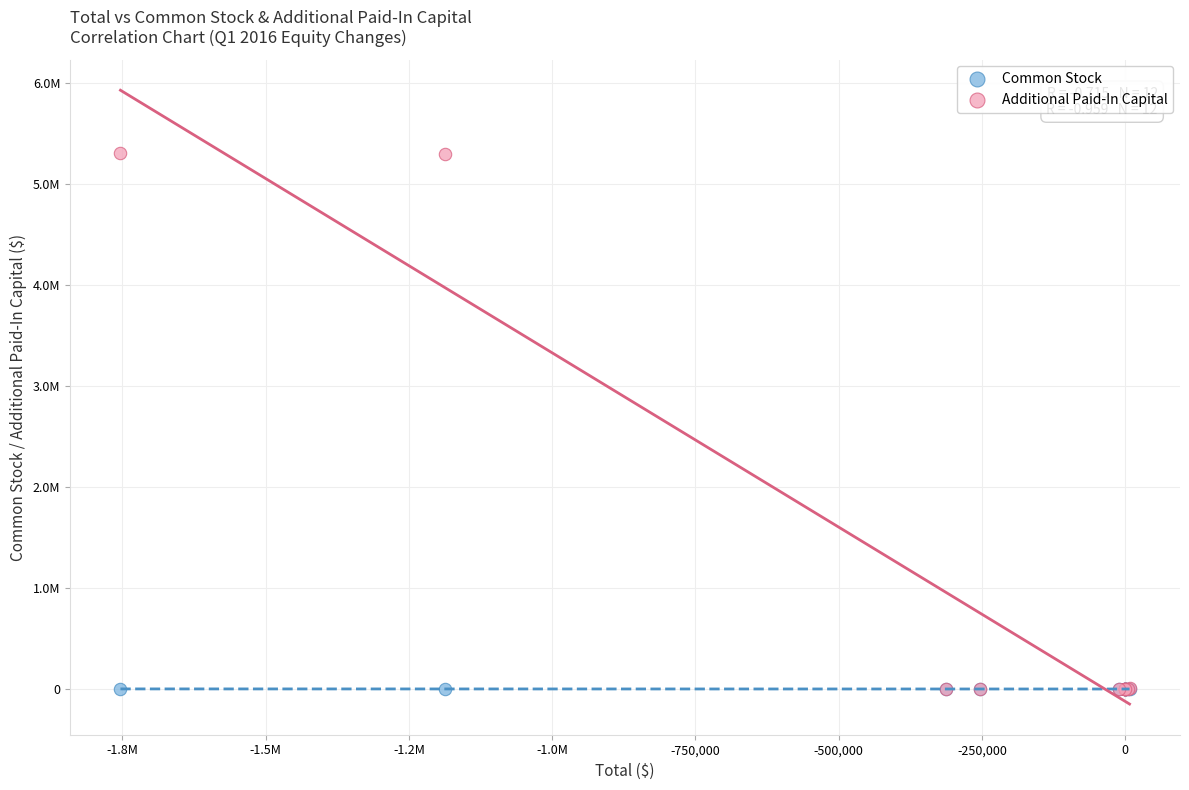

What are all the series names shown in the legend?

Common Stock, Additional Paid-In Capital